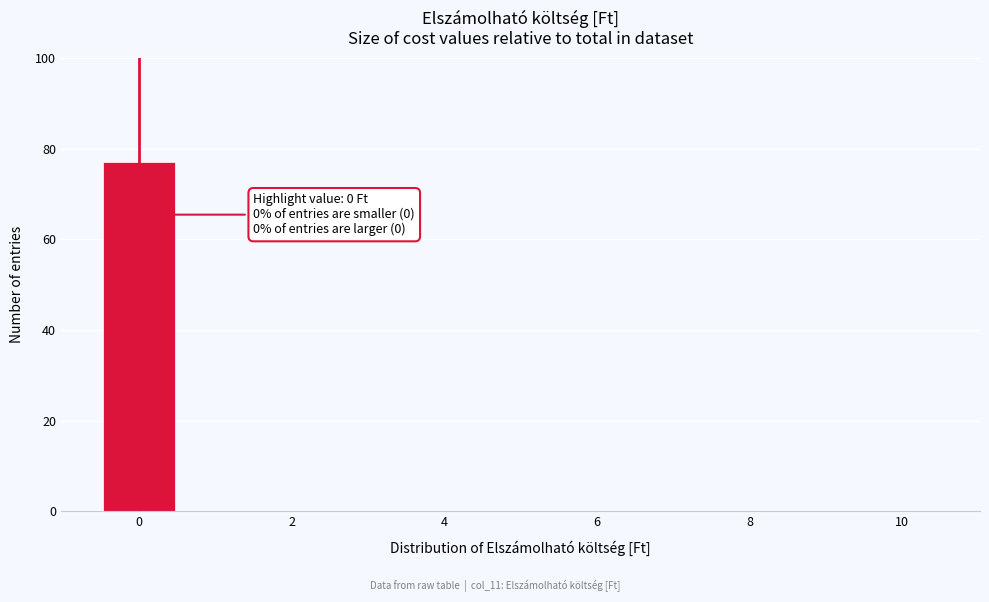

Over which range of the x-axis is the bar tallest?

-0.5 to 0.5